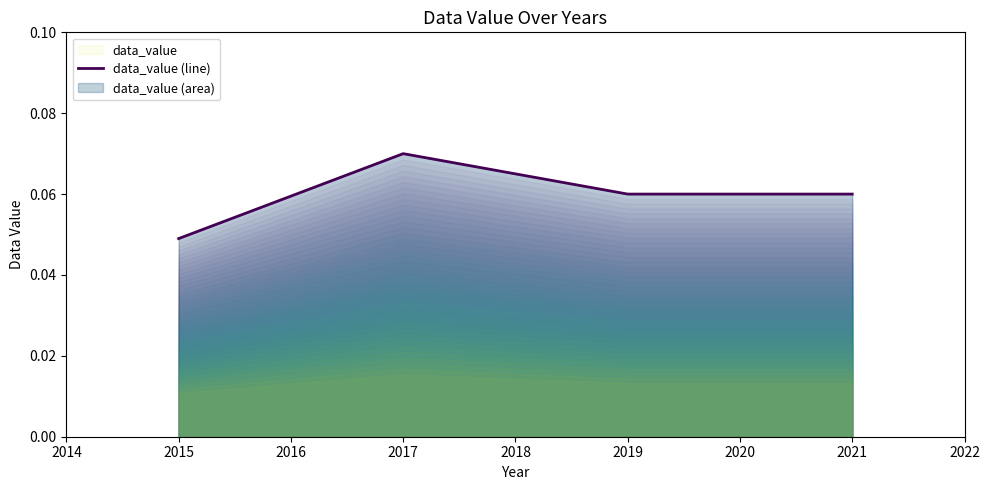

True or false: there are more than 0 points higher than both neighbors.

True